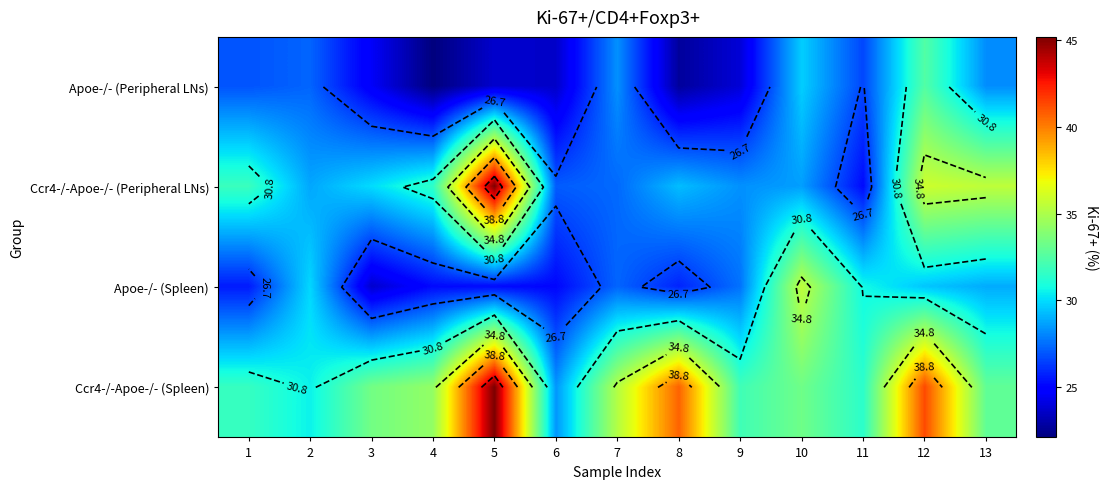

Where is Ccr4-/-Apoe-/- (Peripheral LNs) nearest to the value 35?

13